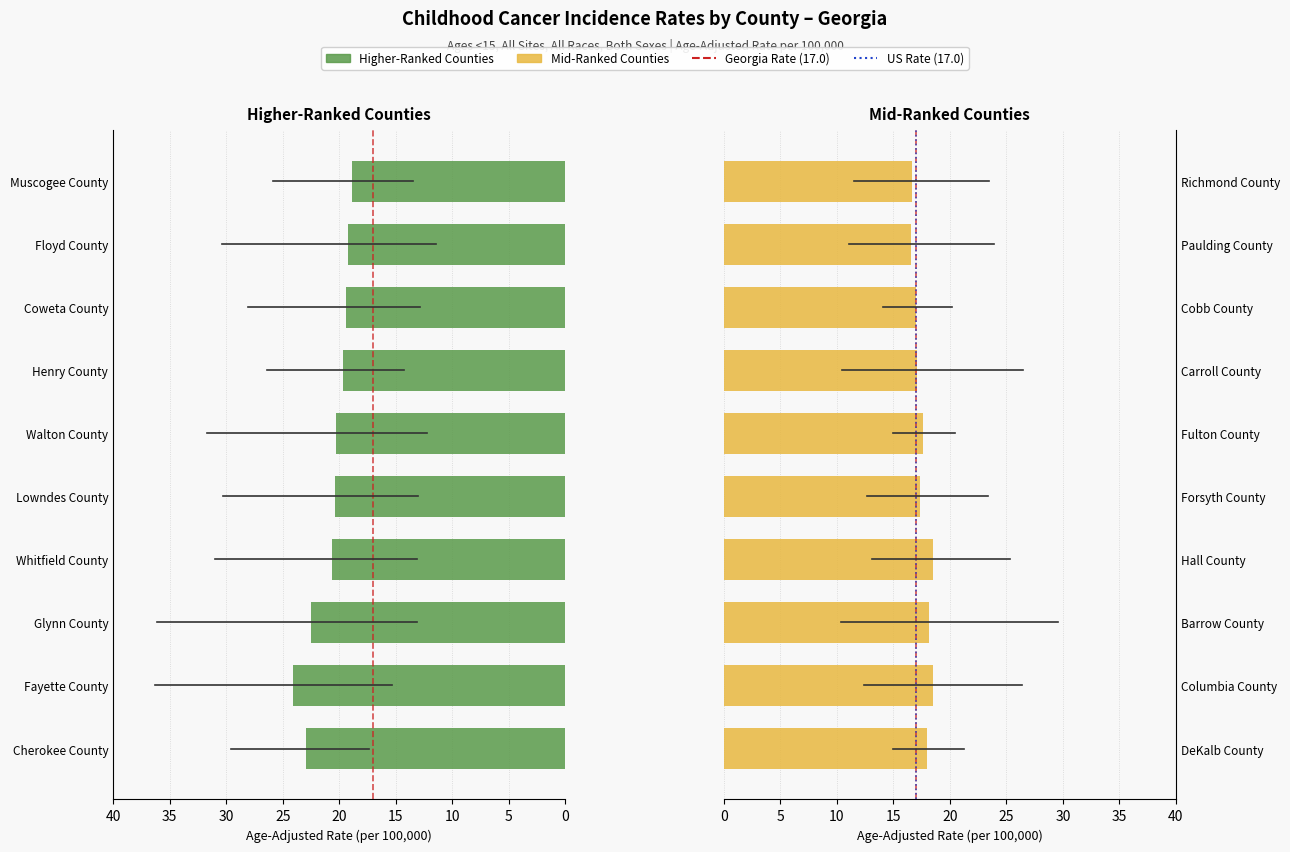

What is the difference between the maximum and minimum values in the rates series?

7.5